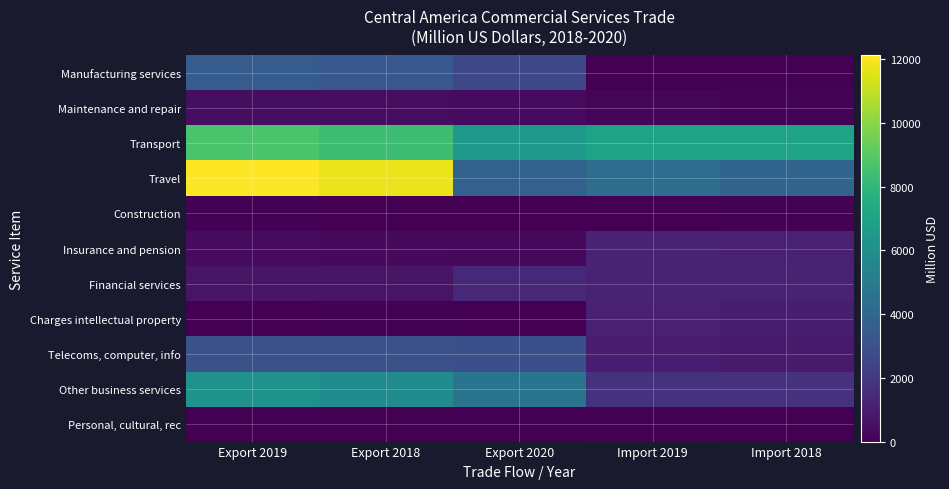

Which category has the lowest value across all series?

Import 2019